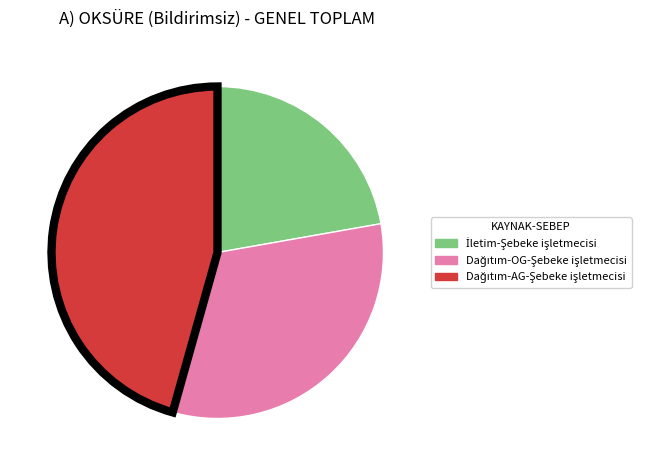

Count the number of slices in the pie.

3